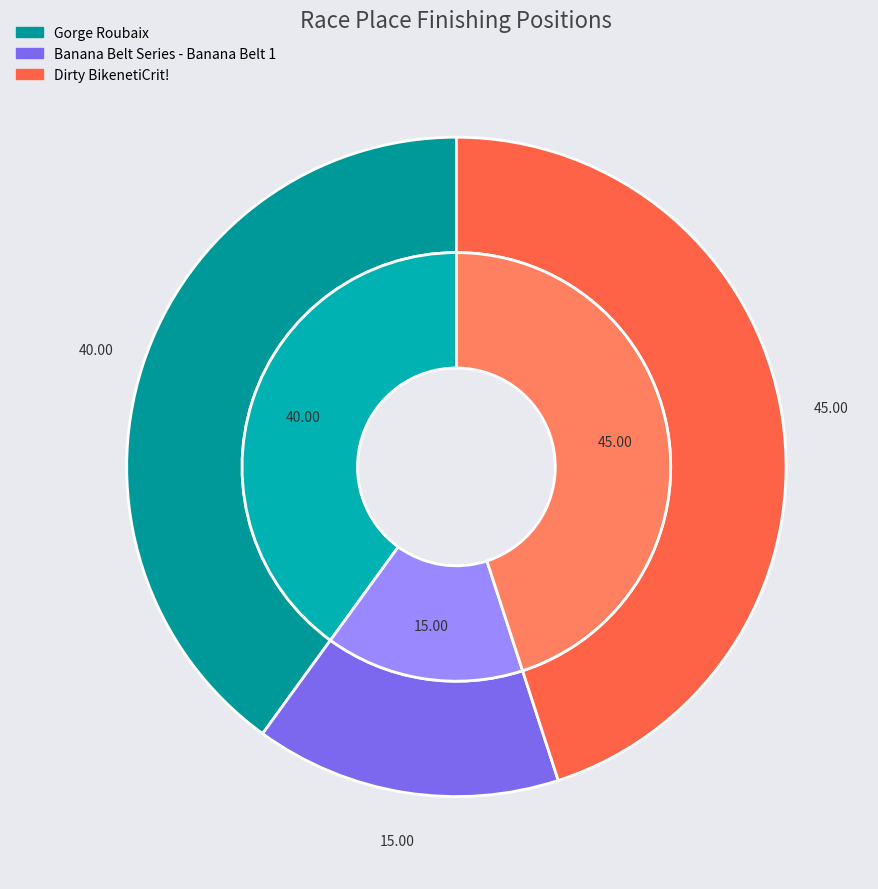

Count the number of slices in the pie.

3